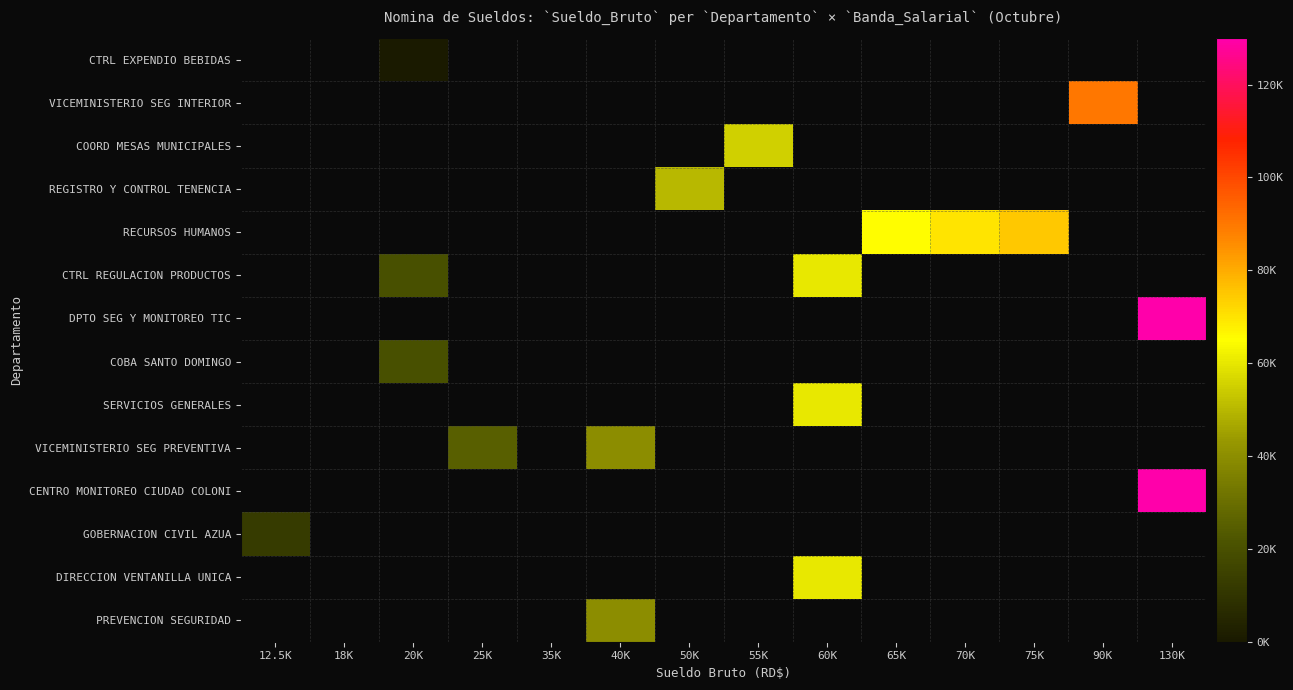

What is the minimum value for GOBERNACION CIVIL AZUA?

12500.0